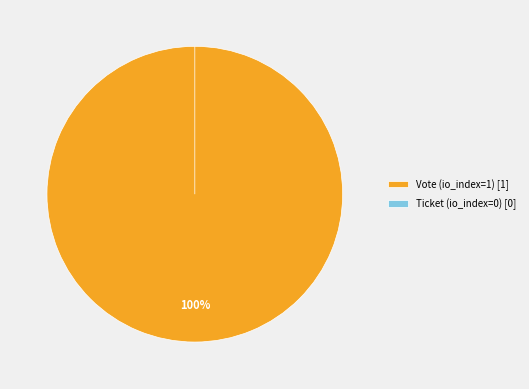

What is the change in value from Vote (io_index=1) to Ticket (io_index=0)?

-1